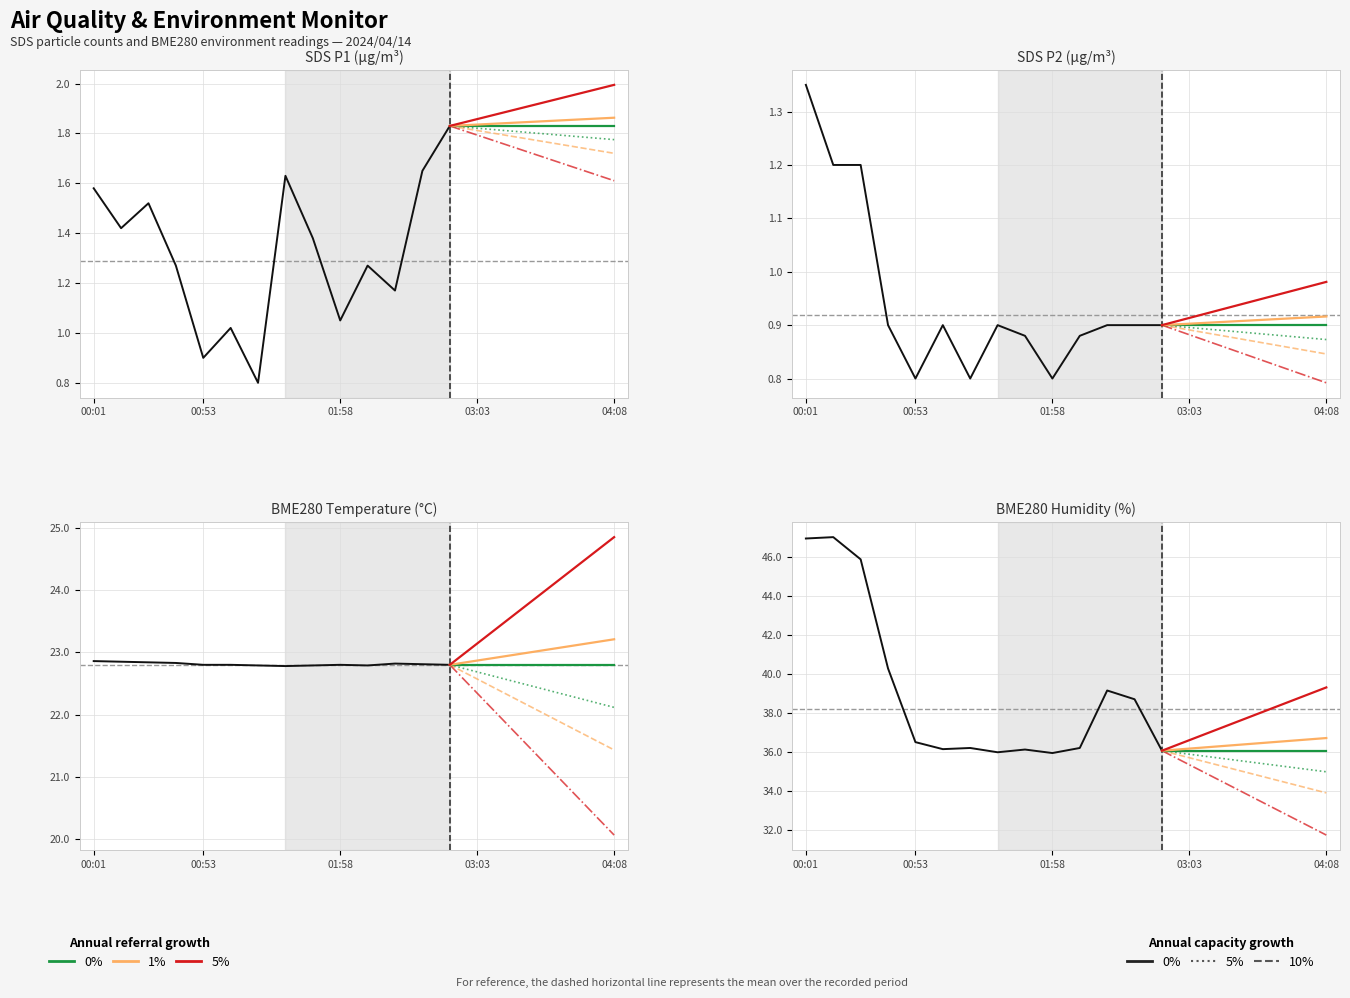

Which series has the largest total across all categories?

BME280_humidity